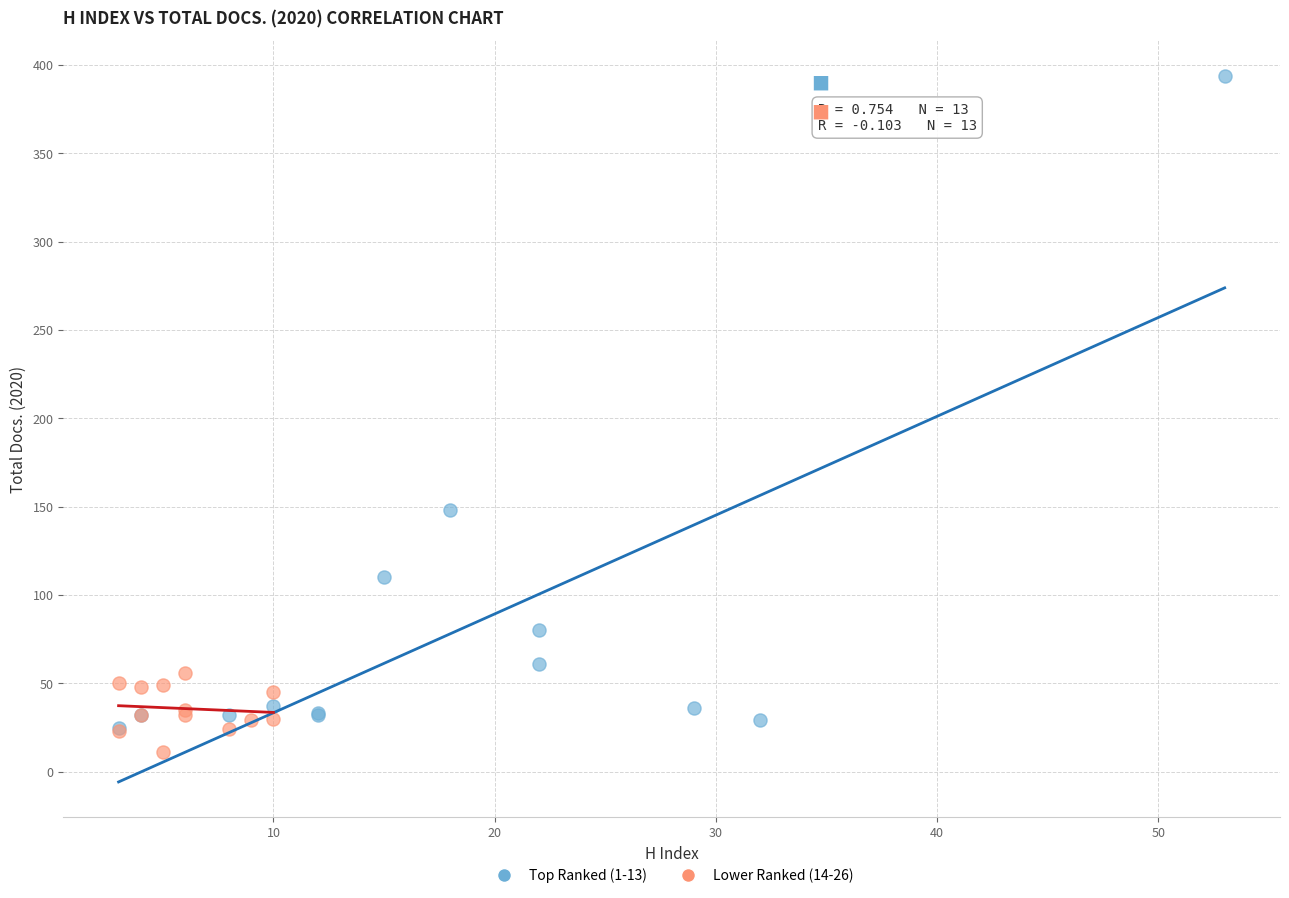

Which series has the largest Y range (max minus min)?

Top Ranked (1-13)